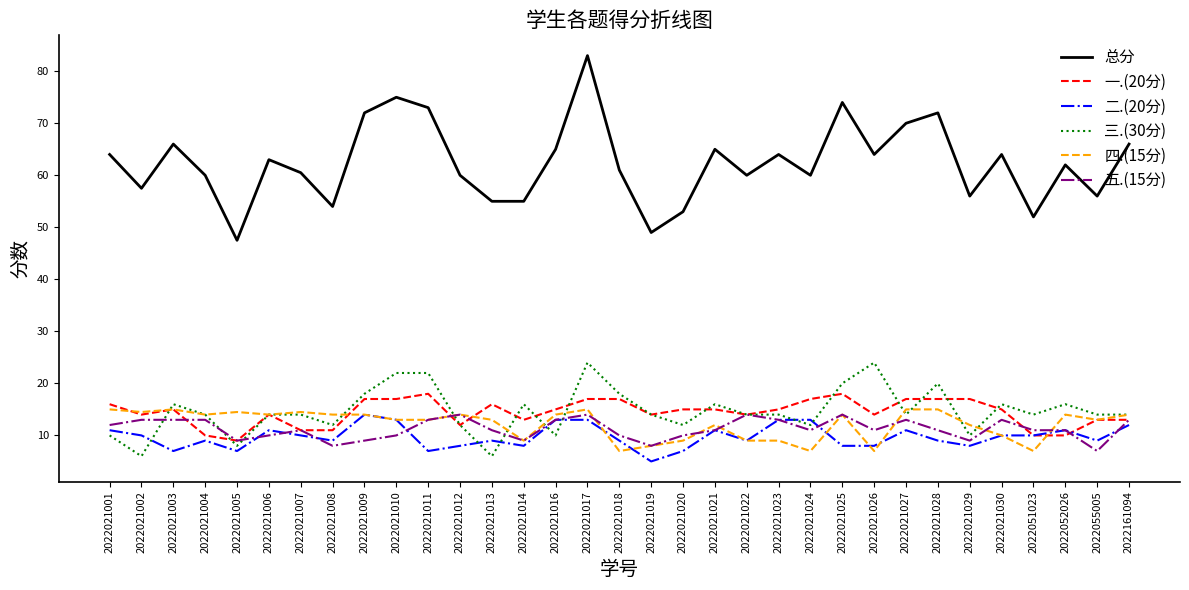

Reading left to right, list all the values displayed in this chart.

总分: 2022021001=64.0	2022021002=57.5	2022021003=66.0	2022021004=60.0	2022021005=47.5	2022021006=63.0	2022021007=60.5	2022021008=54.0	2022021009=72.0	2022021010=75.0	2022021011=73.0	2022021012=60.0	2022021013=55.0	2022021014=55.0	2022021016=65.0	2022021017=83.0	2022021018=61.0	2022021019=49.0	2022021020=53.0	2022021021=65.0	2022021022=60.0	2022021023=64.0	2022021024=60.0	2022021025=74.0	2022021026=64.0	2022021027=70.0	2022021028=72.0	2022021029=56.0	2022021030=64.0	2022051023=52.0	2022052026=62.0	2022055005=56.0	2022161094=66.0
一.(20分): 2022021001=16.0	2022021002=14.0	2022021003=15.0	2022021004=10.0	2022021005=9.0	2022021006=14.0	2022021007=11.0	2022021008=11.0	2022021009=17.0	2022021010=17.0	2022021011=18.0	2022021012=12.0	2022021013=16.0	2022021014=13.0	2022021016=15.0	2022021017=17.0	2022021018=17.0	2022021019=14.0	2022021020=15.0	2022021021=15.0	2022021022=14.0	2022021023=15.0	2022021024=17.0	2022021025=18.0	2022021026=14.0	2022021027=17.0	2022021028=17.0	2022021029=17.0	2022021030=15.0	2022051023=10.0	2022052026=10.0	2022055005=13.0	2022161094=13.0
二.(20分): 2022021001=11.0	2022021002=10.0	2022021003=7.0	2022021004=9.0	2022021005=7.0	2022021006=11.0	2022021007=10.0	2022021008=9.0	2022021009=14.0	2022021010=13.0	2022021011=7.0	2022021012=8.0	2022021013=9.0	2022021014=8.0	2022021016=13.0	2022021017=13.0	2022021018=9.0	2022021019=5.0	2022021020=7.0	2022021021=11.0	2022021022=9.0	2022021023=13.0	2022021024=13.0	2022021025=8.0	2022021026=8.0	2022021027=11.0	2022021028=9.0	2022021029=8.0	2022021030=10.0	2022051023=10.0	2022052026=11.0	2022055005=9.0	2022161094=12.0
三.(30分): 2022021001=10.0	2022021002=6.0	2022021003=16.0	2022021004=14.0	2022021005=8.0	2022021006=14.0	2022021007=14.0	2022021008=12.0	2022021009=18.0	2022021010=22.0	2022021011=22.0	2022021012=12.0	2022021013=6.0	2022021014=16.0	2022021016=10.0	2022021017=24.0	2022021018=18.0	2022021019=14.0	2022021020=12.0	2022021021=16.0	2022021022=14.0	2022021023=14.0	2022021024=12.0	2022021025=20.0	2022021026=24.0	2022021027=14.0	2022021028=20.0	2022021029=10.0	2022021030=16.0	2022051023=14.0	2022052026=16.0	2022055005=14.0	2022161094=14.0
四.(15分): 2022021001=15.0	2022021002=14.5	2022021003=15.0	2022021004=14.0	2022021005=14.5	2022021006=14.0	2022021007=14.5	2022021008=14.0	2022021009=14.0	2022021010=13.0	2022021011=13.0	2022021012=14.0	2022021013=13.0	2022021014=9.0	2022021016=14.0	2022021017=15.0	2022021018=7.0	2022021019=8.0	2022021020=9.0	2022021021=12.0	2022021022=9.0	2022021023=9.0	2022021024=7.0	2022021025=14.0	2022021026=7.0	2022021027=15.0	2022021028=15.0	2022021029=12.0	2022021030=10.0	2022051023=7.0	2022052026=14.0	2022055005=13.0	2022161094=14.0
五.(15分): 2022021001=12.0	2022021002=13.0	2022021003=13.0	2022021004=13.0	2022021005=9.0	2022021006=10.0	2022021007=11.0	2022021008=8.0	2022021009=9.0	2022021010=10.0	2022021011=13.0	2022021012=14.0	2022021013=11.0	2022021014=9.0	2022021016=13.0	2022021017=14.0	2022021018=10.0	2022021019=8.0	2022021020=10.0	2022021021=11.0	2022021022=14.0	2022021023=13.0	2022021024=11.0	2022021025=14.0	2022021026=11.0	2022021027=13.0	2022021028=11.0	2022021029=9.0	2022021030=13.0	2022051023=11.0	2022052026=11.0	2022055005=7.0	2022161094=13.0